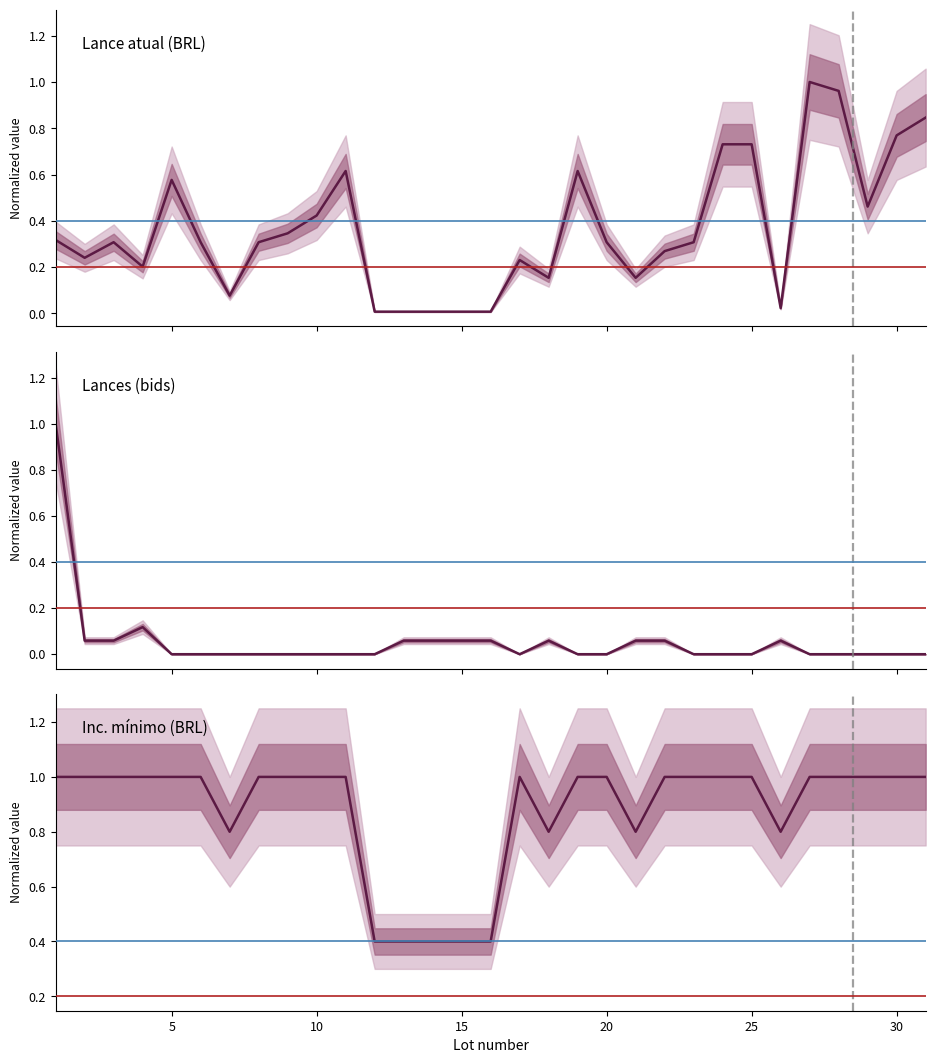

At how many categories does at least one series exceed 0?

31